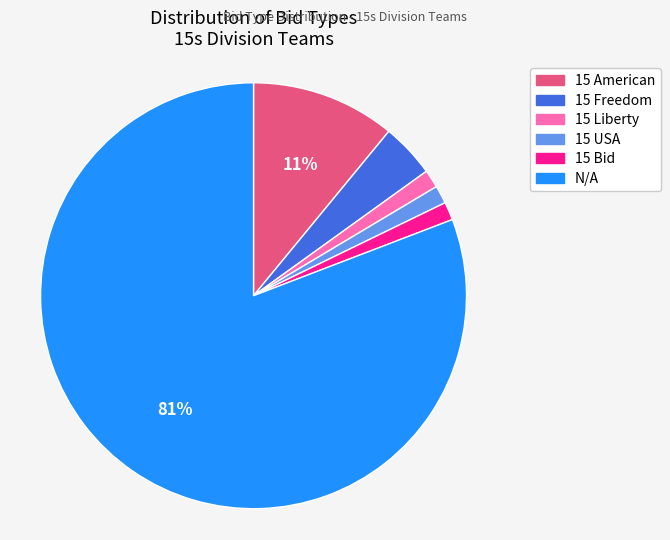

To the nearest percent, what is the average slice percentage?

17%